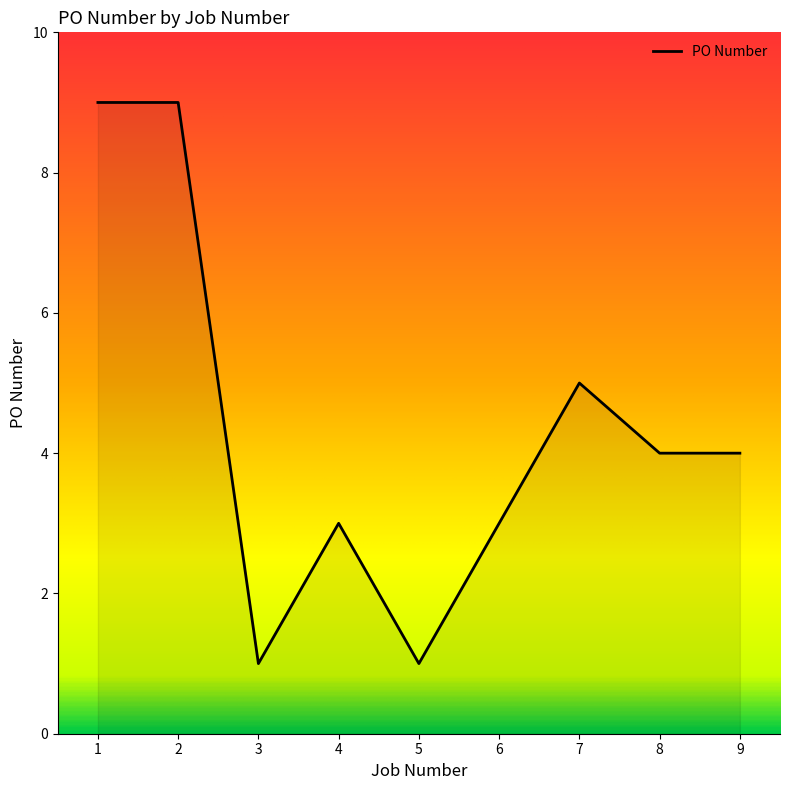

What is the greatest value displayed?

9